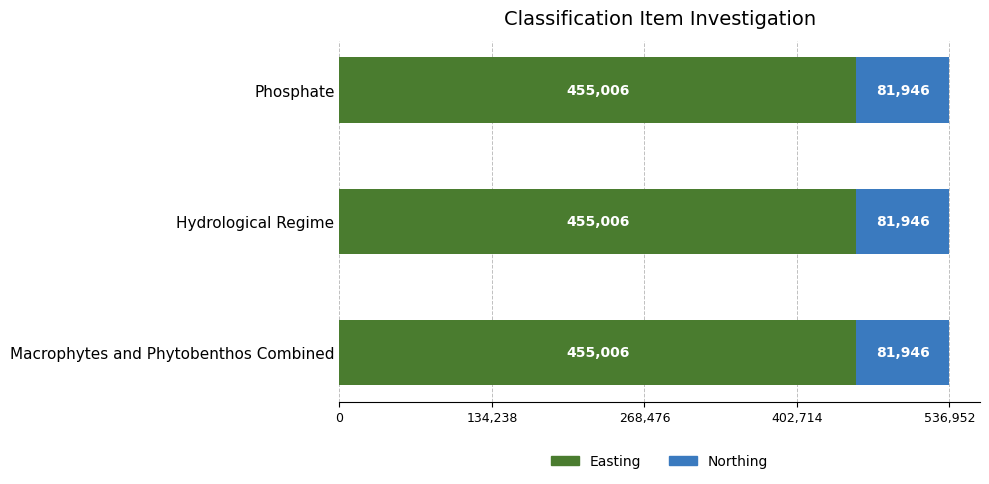

What is the total value across all series at Macrophytes and Phytobenthos Combined?

536952